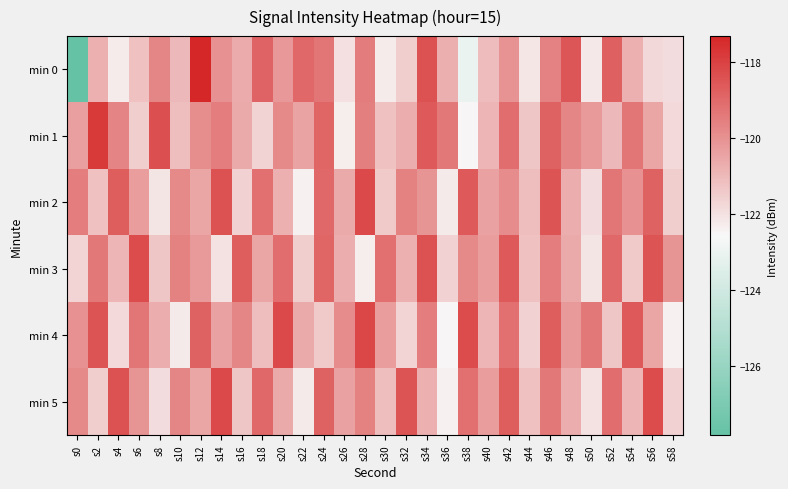

Reading right to left, extract all data points from this chart.

min 0: s58=-121.9	s56=-121.8	s54=-120.8	s52=-118.8	s50=-122.2	s48=-118.5	s46=-119.6	s44=-122.1	s42=-120.1	s40=-121.1	s38=-123.0	s36=-120.8	s34=-118.4	s32=-121.5	s30=-122.3	s28=-119.5	s26=-122.0	s24=-119.3	s22=-119.0	s20=-120.2	s18=-118.9	s16=-120.7	s14=-120.0	s12=-117.3	s10=-121.0	s8=-119.7	s6=-121.2	s4=-122.2	s2=-120.8	s0=-127.8
min 1: s58=-121.8	s56=-120.5	s54=-119.3	s52=-121.0	s50=-120.2	s48=-119.7	s46=-118.8	s44=-121.3	s42=-119.1	s40=-120.9	s38=-122.5	s36=-119.4	s34=-118.6	s32=-120.7	s30=-121.2	s28=-119.5	s26=-122.3	s24=-118.9	s22=-120.5	s20=-119.8	s18=-121.7	s16=-120.6	s14=-119.5	s12=-119.9	s10=-121.1	s8=-118.4	s6=-121.5	s4=-119.7	s2=-117.8	s0=-120.3
min 2: s58=-121.5	s56=-118.8	s54=-120.0	s52=-119.3	s50=-121.9	s48=-120.7	s46=-118.5	s44=-121.1	s42=-119.9	s40=-120.4	s38=-118.6	s36=-122.2	s34=-120.1	s32=-119.6	s30=-121.4	s28=-118.2	s26=-120.6	s24=-119.0	s22=-122.4	s20=-120.8	s18=-119.2	s16=-121.6	s14=-118.4	s12=-120.5	s10=-119.8	s8=-122.1	s6=-120.3	s4=-118.7	s2=-121.2	s0=-119.5
min 3: s58=-120.1	s56=-118.5	s54=-121.4	s52=-119.0	s50=-122.1	s48=-120.6	s46=-119.5	s44=-121.2	s42=-118.6	s40=-120.3	s38=-119.8	s36=-121.6	s34=-118.4	s32=-120.8	s30=-119.2	s28=-122.3	s26=-120.7	s24=-118.9	s22=-121.5	s20=-119.1	s18=-120.5	s16=-118.7	s14=-122.0	s12=-120.2	s10=-119.6	s8=-121.3	s6=-118.3	s4=-120.9	s2=-119.4	s0=-121.7
min 4: s58=-122.4	s56=-120.5	s54=-118.6	s52=-121.3	s50=-119.4	s48=-120.2	s46=-118.7	s44=-121.6	s42=-119.2	s40=-120.9	s38=-118.3	s36=-122.5	s34=-119.5	s32=-121.7	s30=-120.3	s28=-118.1	s26=-119.9	s24=-121.4	s22=-120.6	s20=-118.2	s18=-121.1	s16=-119.7	s14=-120.4	s12=-118.8	s10=-122.2	s8=-120.7	s6=-119.3	s4=-121.8	s2=-118.5	s0=-120.0
min 5: s58=-121.6	s56=-118.3	s54=-120.9	s52=-119.1	s50=-122.0	s48=-120.7	s46=-119.4	s44=-121.2	s42=-118.7	s40=-120.3	s38=-119.2	s36=-122.4	s34=-120.8	s32=-118.5	s30=-121.1	s28=-119.6	s26=-120.4	s24=-118.8	s22=-122.2	s20=-120.6	s18=-119.0	s16=-121.3	s14=-118.2	s12=-120.5	s10=-119.7	s8=-121.9	s6=-120.1	s4=-118.4	s2=-121.5	s0=-119.8